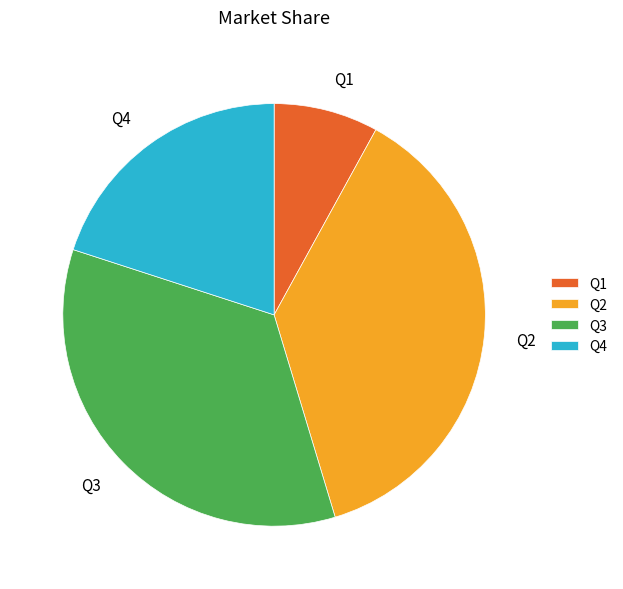

Which category has the smallest portion of the pie?

Q1